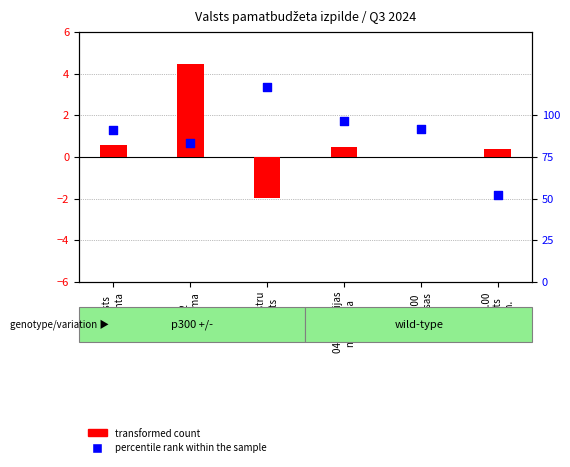

What are all the series names shown in the legend?

transformed count, percentile rank within the sample